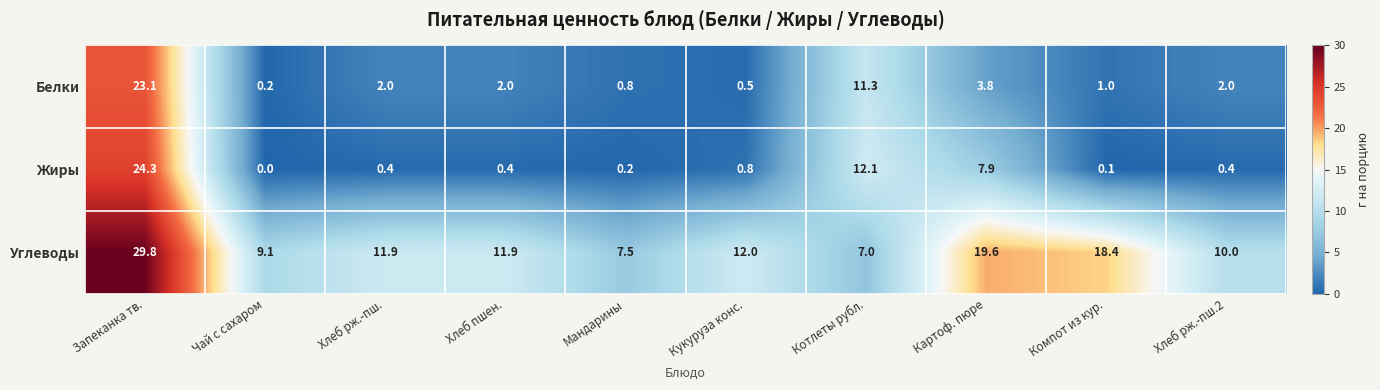

Which series has the largest total across all categories?

Углеводы